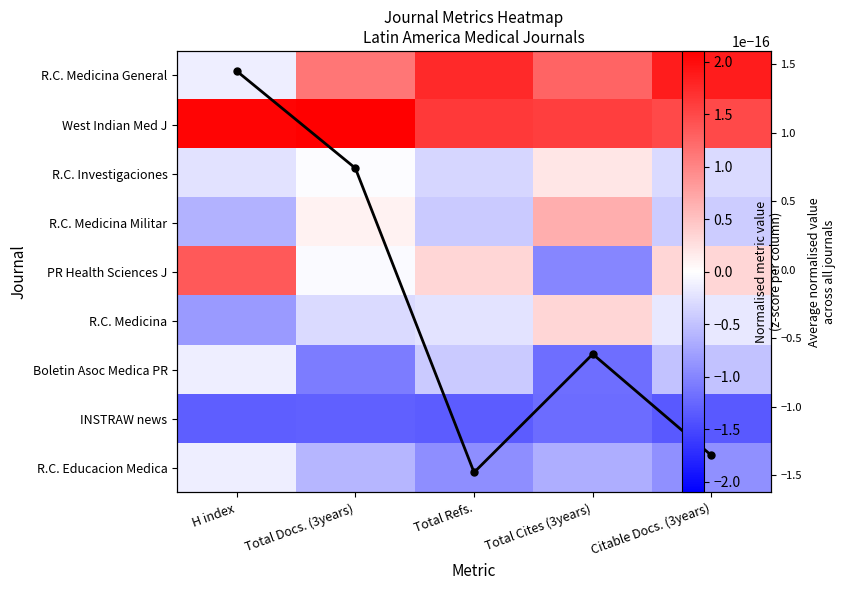

What is the highest value of the R.C. Medicina series?

0.3